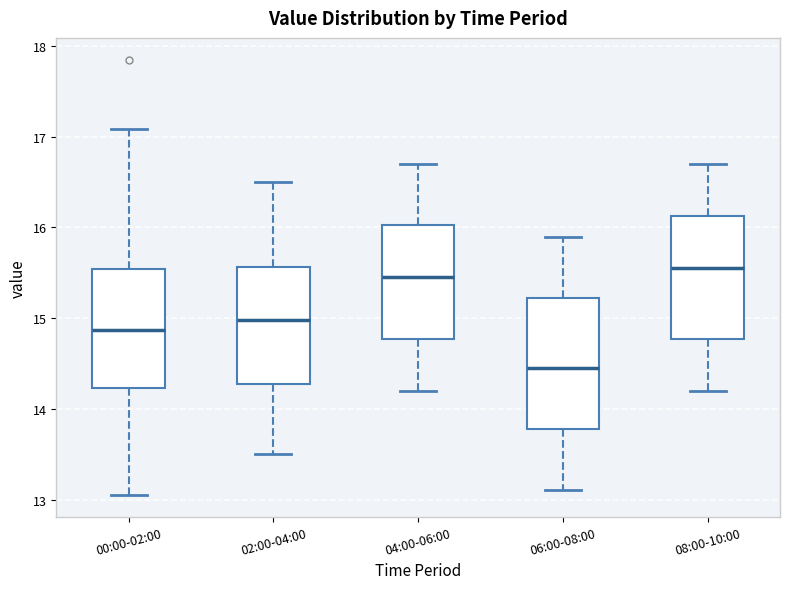

Reading left to right, transcribe this box plot: for each box, give where its median line is, the range the box spans, and where its two whiskers end, as read against the y-axis. The values are not printed on the chart, so give them approximately, as read against the axis.

00:00-02:00: median 14.9, box 14.2 to 15.5, whiskers 13.1 to 17.1
02:00-04:00: median 15.0, box 14.3 to 15.6, whiskers 13.5 to 16.5
04:00-06:00: median 15.5, box 14.8 to 16.0, whiskers 14.2 to 16.7
06:00-08:00: median 14.5, box 13.8 to 15.2, whiskers 13.1 to 15.9
08:00-10:00: median 15.6, box 14.8 to 16.1, whiskers 14.2 to 16.7